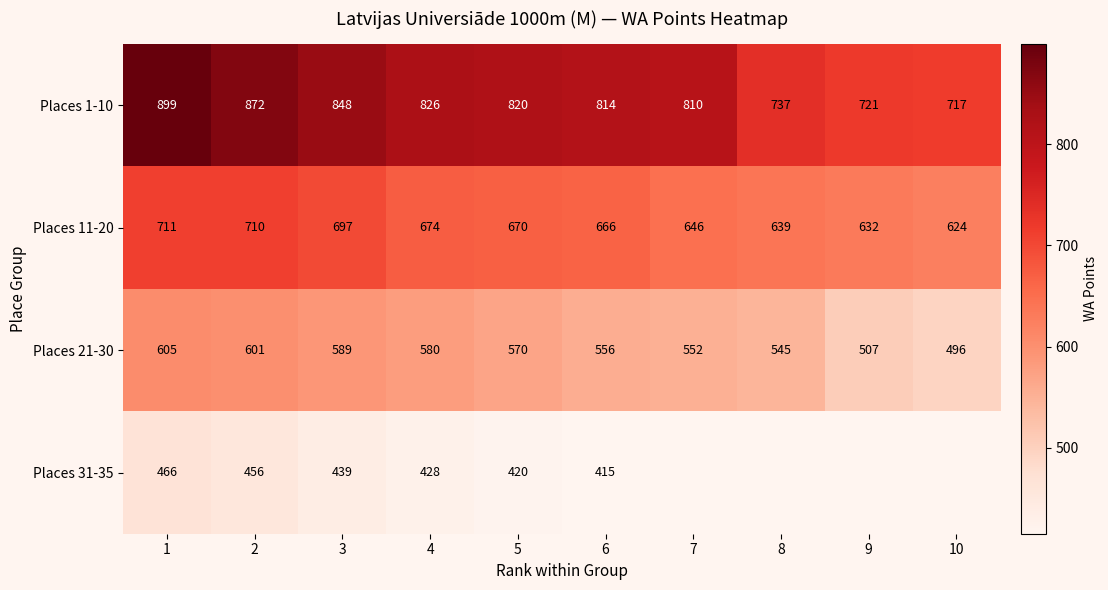

How many data points in Places 21-30 are less than 570?

5